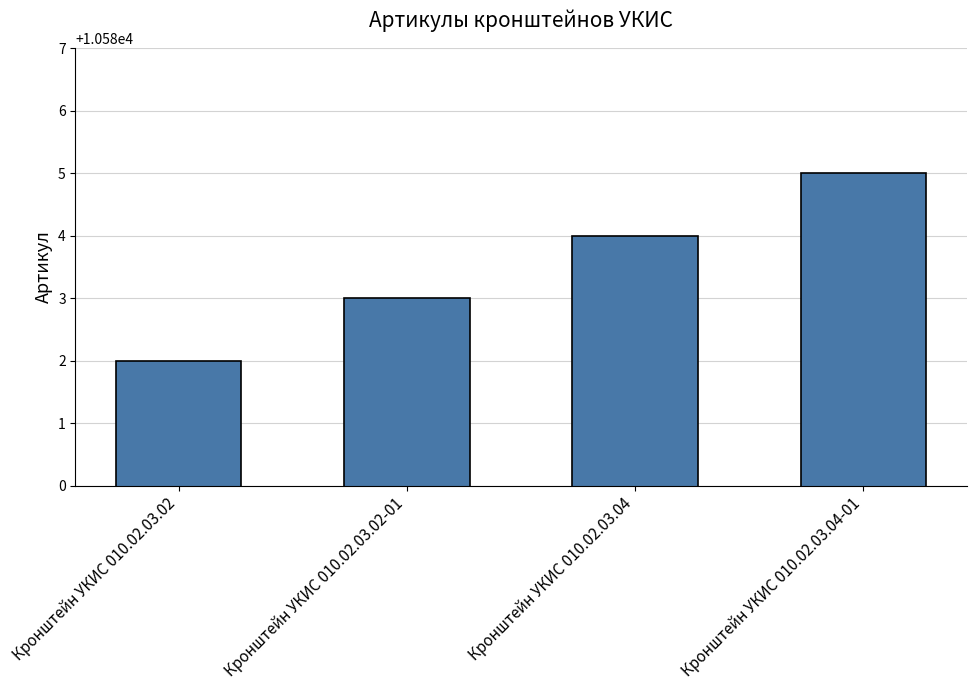

What is the sum of all values?

42334